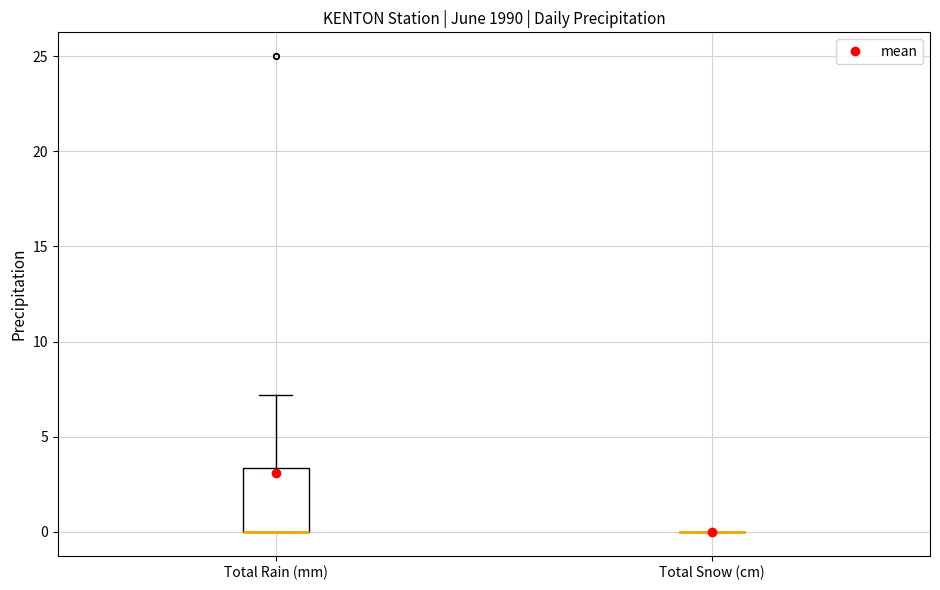

Reading left to right, transcribe this box plot: for each box, give where its median line is, the range the box spans, and where its two whiskers end, as read against the y-axis. The values are not printed on the chart, so give them approximately, as read against the axis.

Total Rain (mm): median 0.0 (drawn on the box's lower edge), box 0.0 to 3.5, whiskers 0.0 to 7.0
Total Snow (cm): box collapsed to a line at 0.0, whiskers 0.0 to 0.0